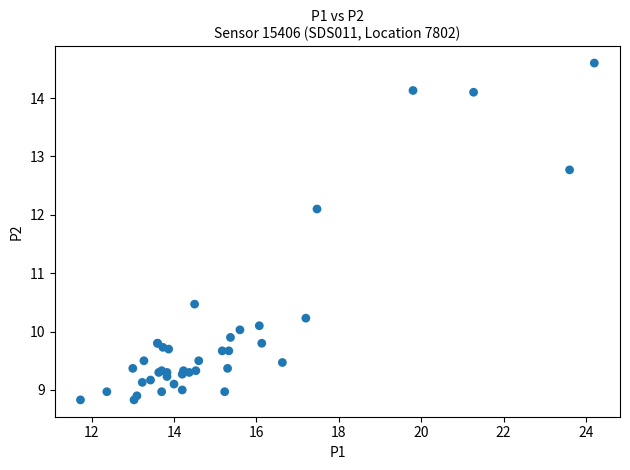

What Y value in the scatter plot is closest to 11?

10.5